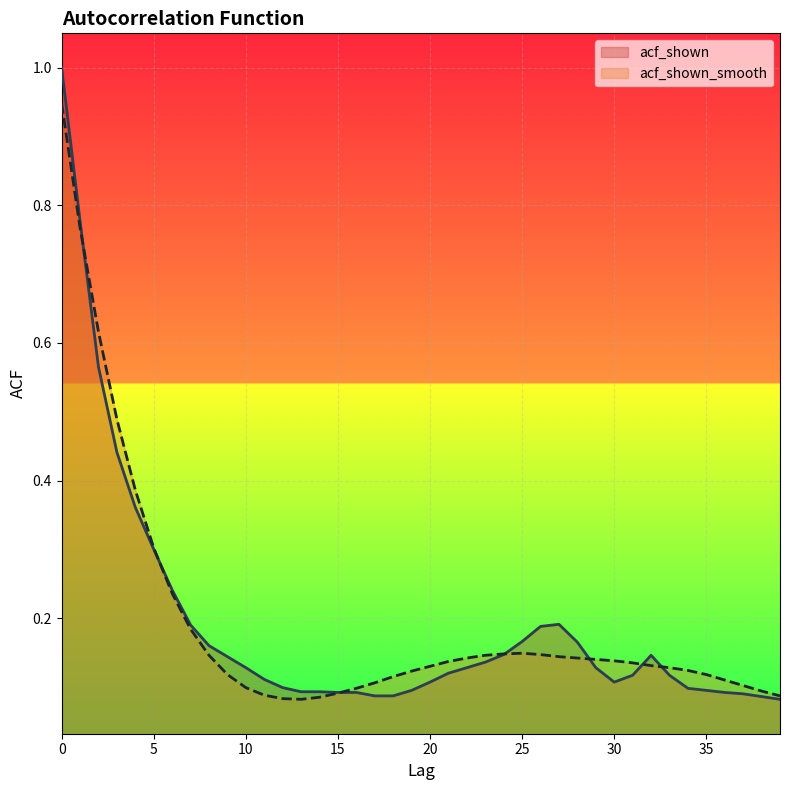

Which series ends up on top after the final intersection of acf_shown and acf_shown_smooth?

acf_shown_smooth